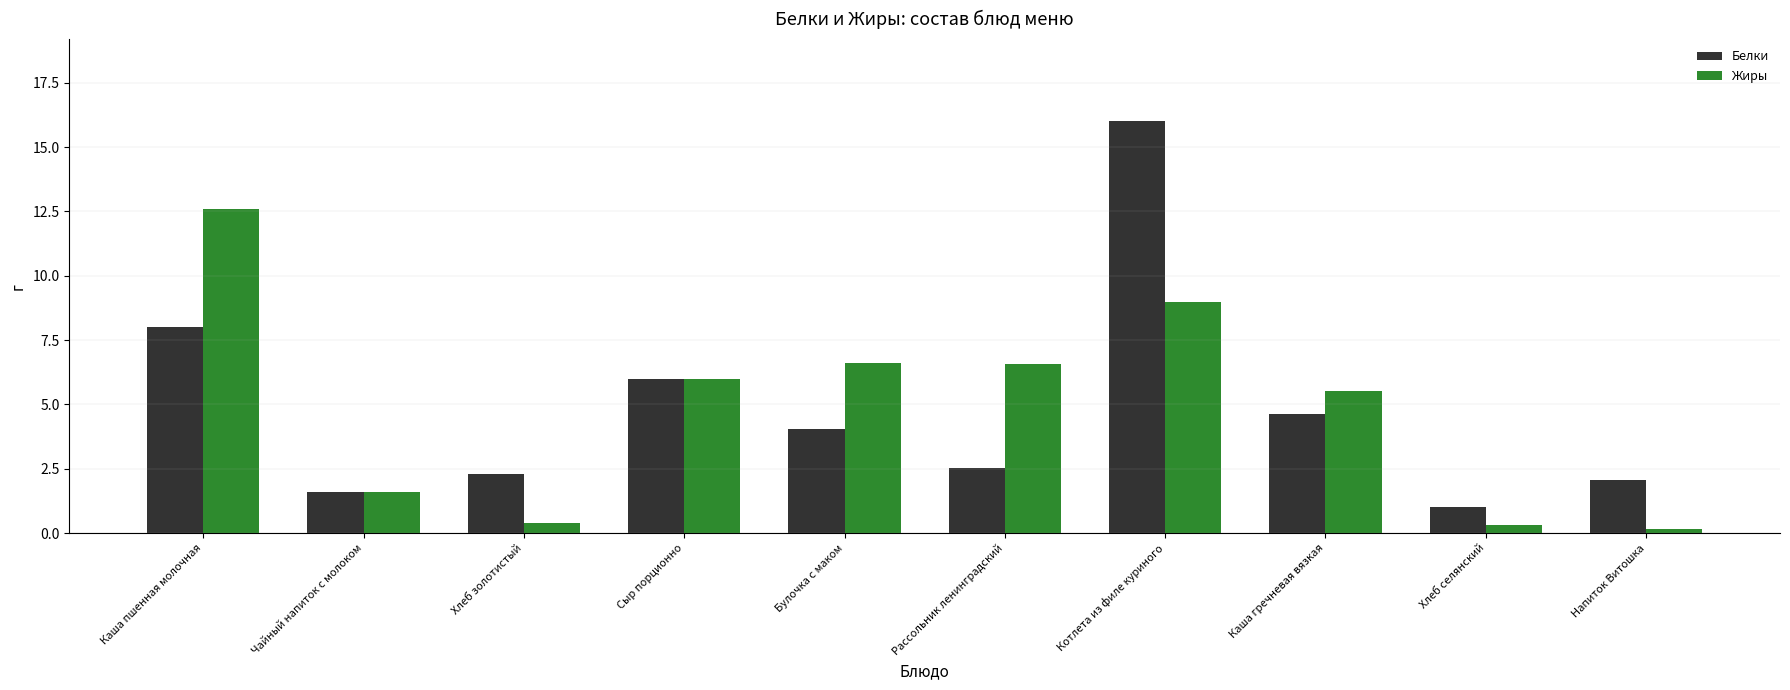

At which category is the sum across all series the highest?

Котлета из филе куриного